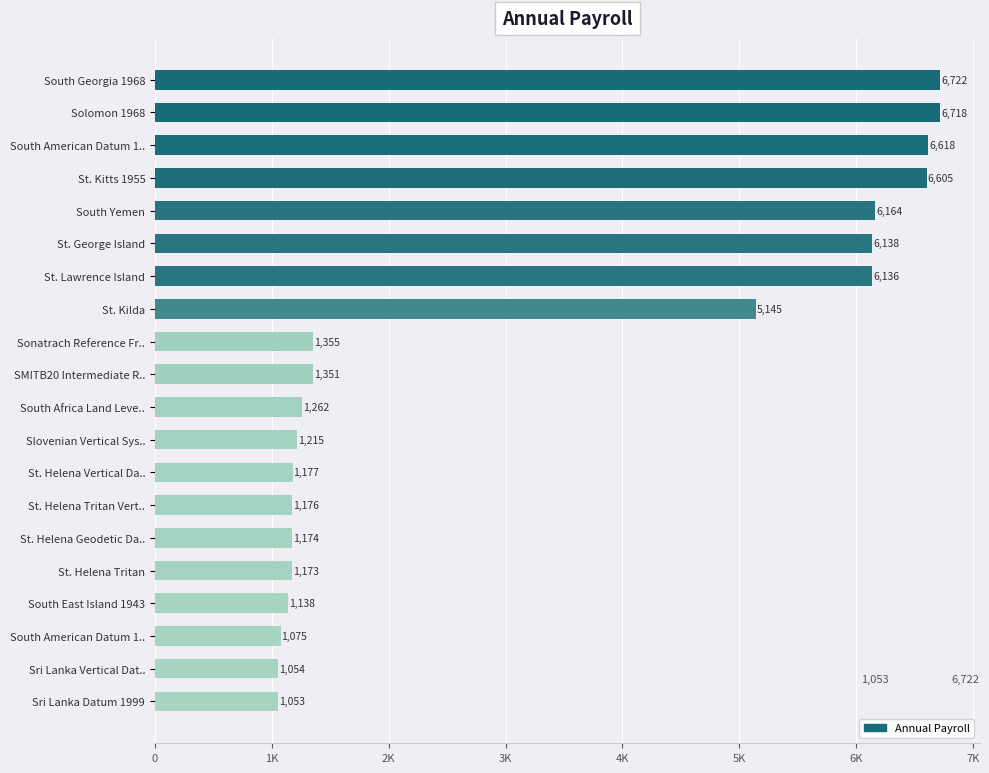

How many values exceed 1351?

9